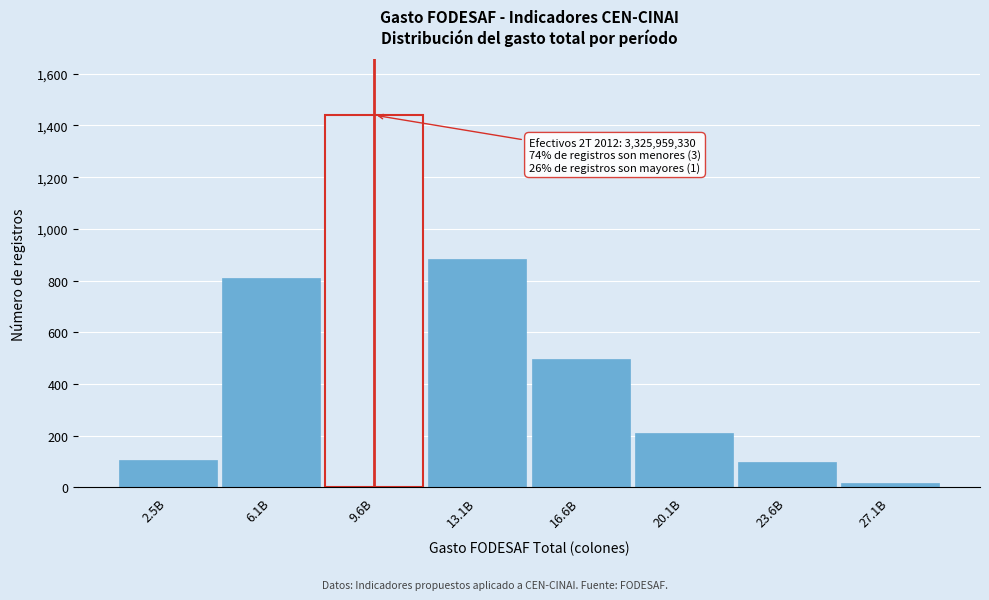

Reading left to right, transcribe all the data shown in this chart.

105	810	1440	883	497	212	97	15